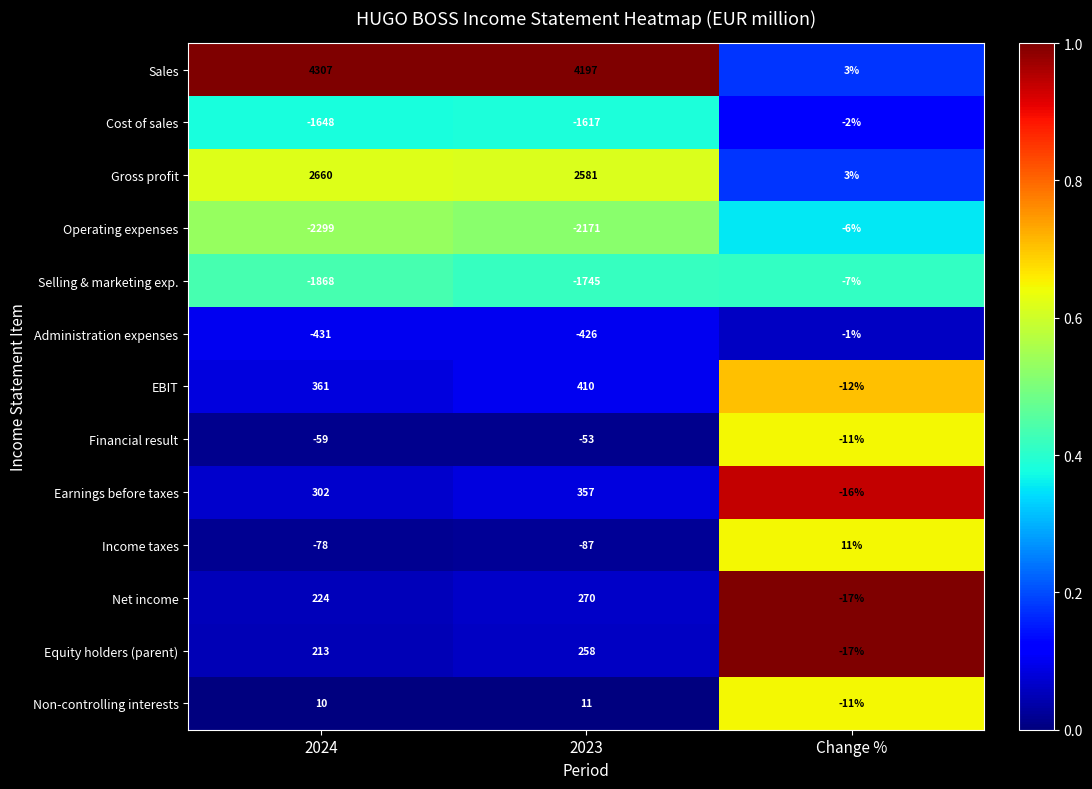

What is the lowest value of the Cost of sales series?

-1648